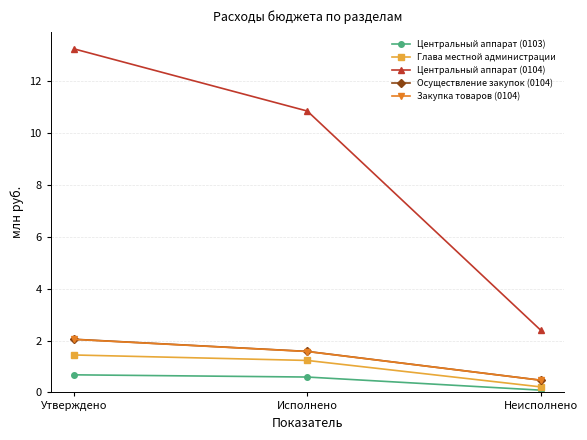

How many Центральный аппарат (0103) values are between 0 and 1?

3